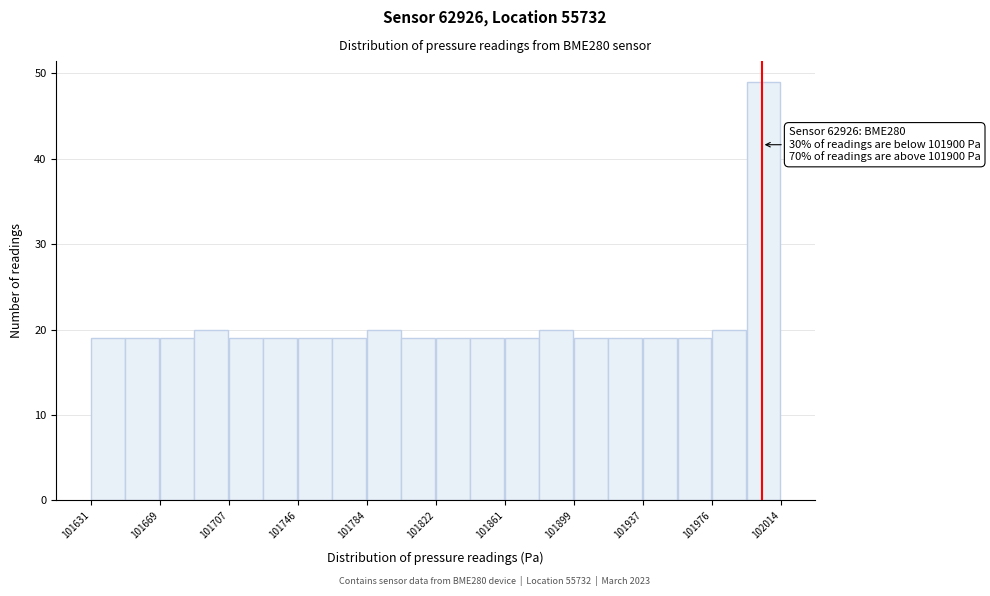

Read against the x-axis, roughly where is the centre of the tallest bar?

102005